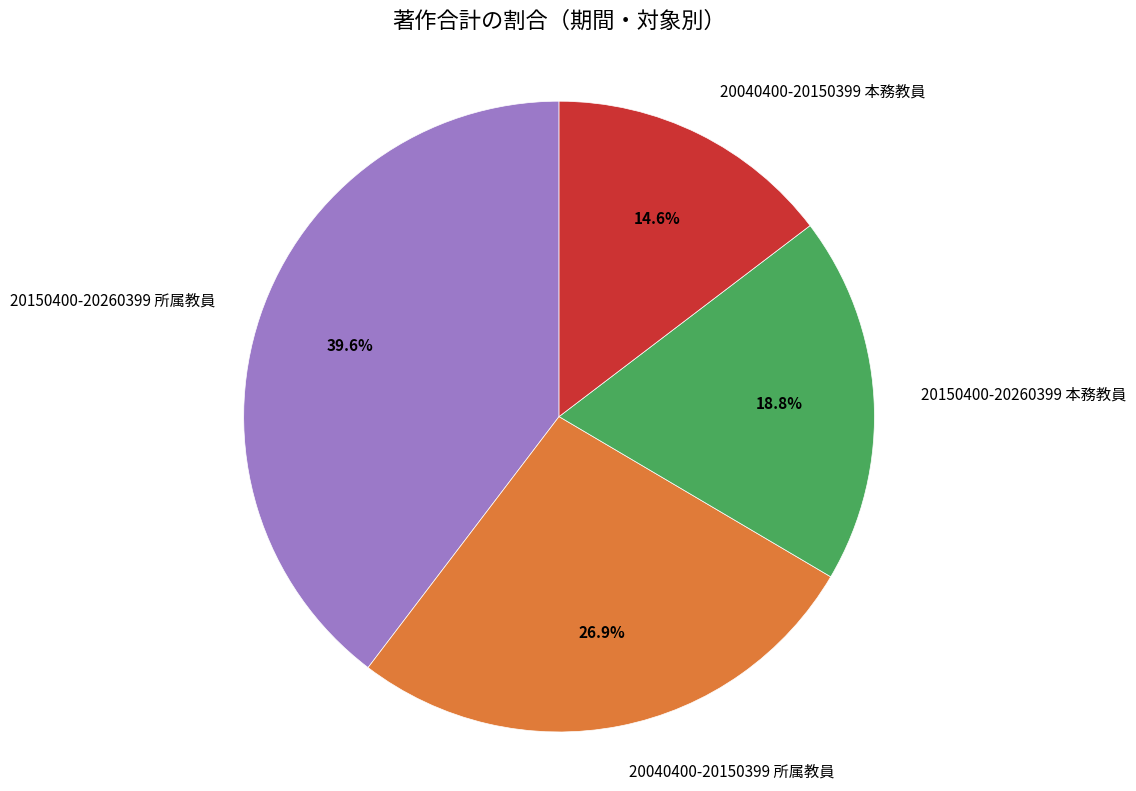

Which slice is the largest?

20150400-20260399 所属教員